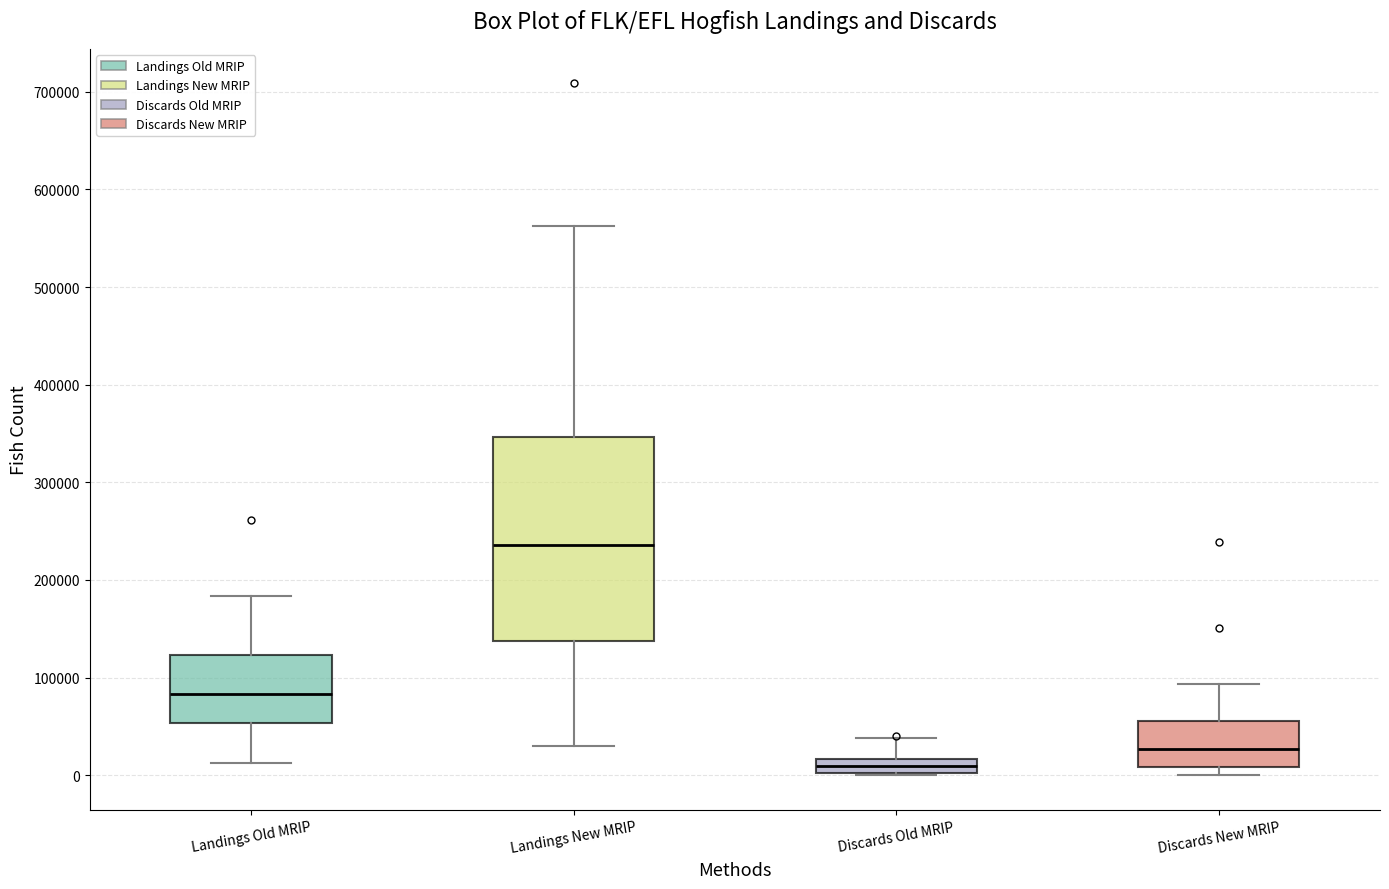

Which box is the tallest, from its lower edge to its upper edge?

Landings New MRIP